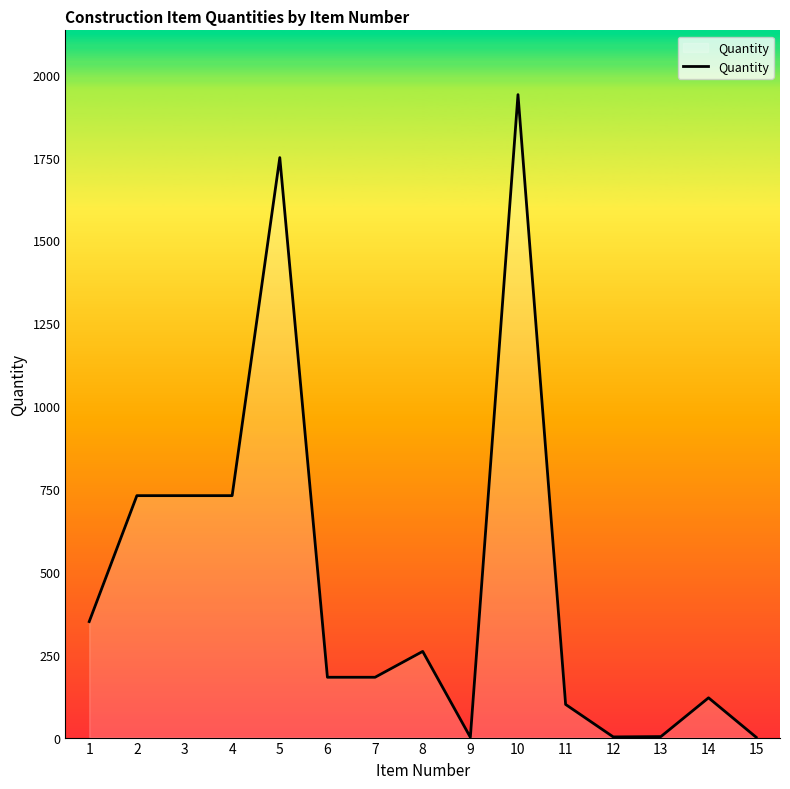

At which category does the chart reach its peak across all series?

10